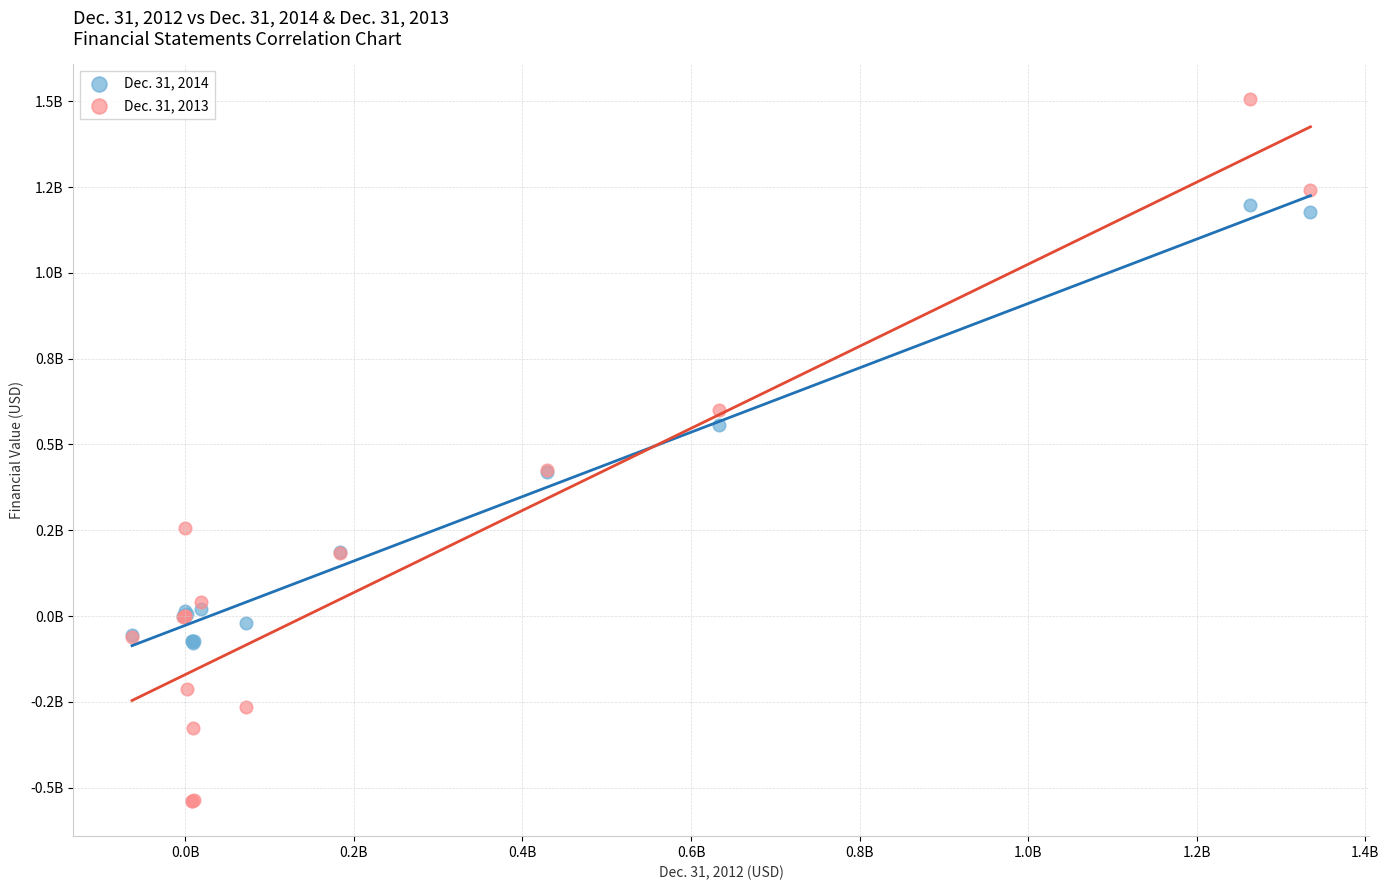

Which series has the widest spread of Y values?

Dec. 31, 2013